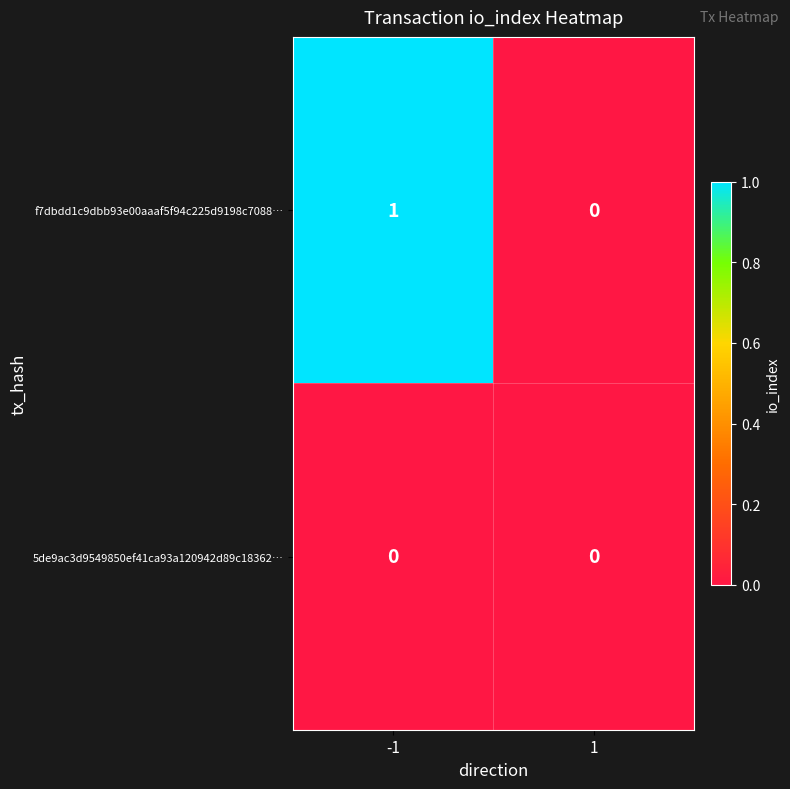

True or false: f7dbdd1c9dbb93e00aaaf5f94c225d9198c7088… has a value of 1 at -1.

True